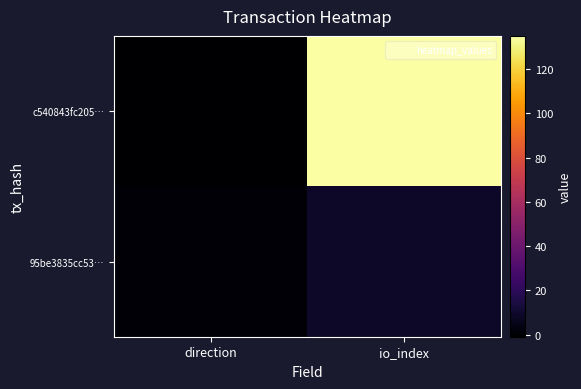

Count the number of data series in this chart.

2